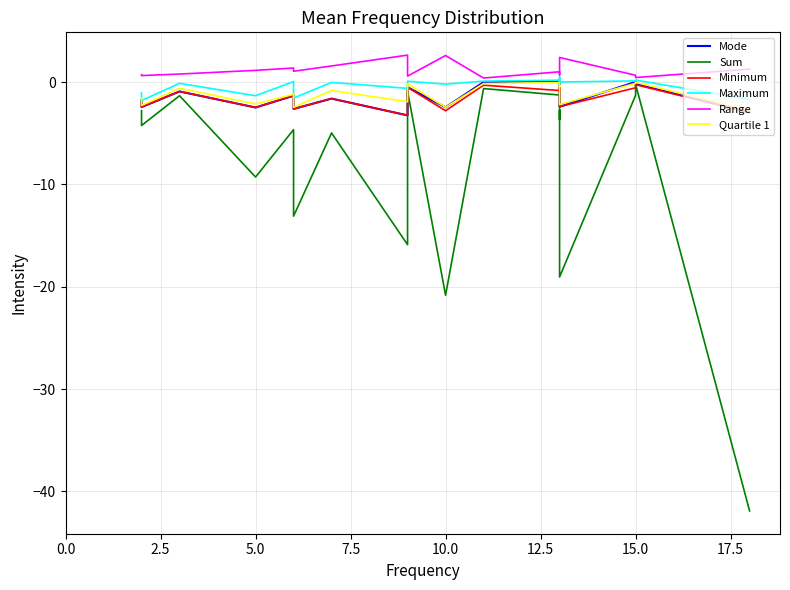

What are all the series names shown in the legend?

Mode, Sum, Minimum, Maximum, Range, Quartile 1